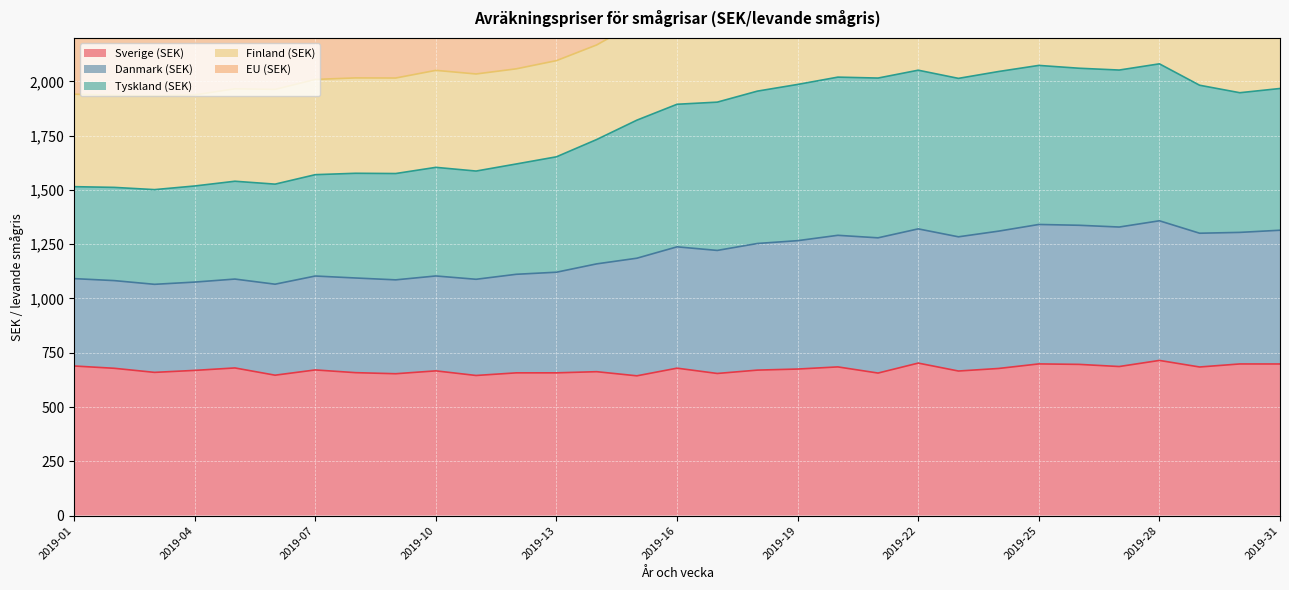

What is the minimum value shown in the chart?

643.6